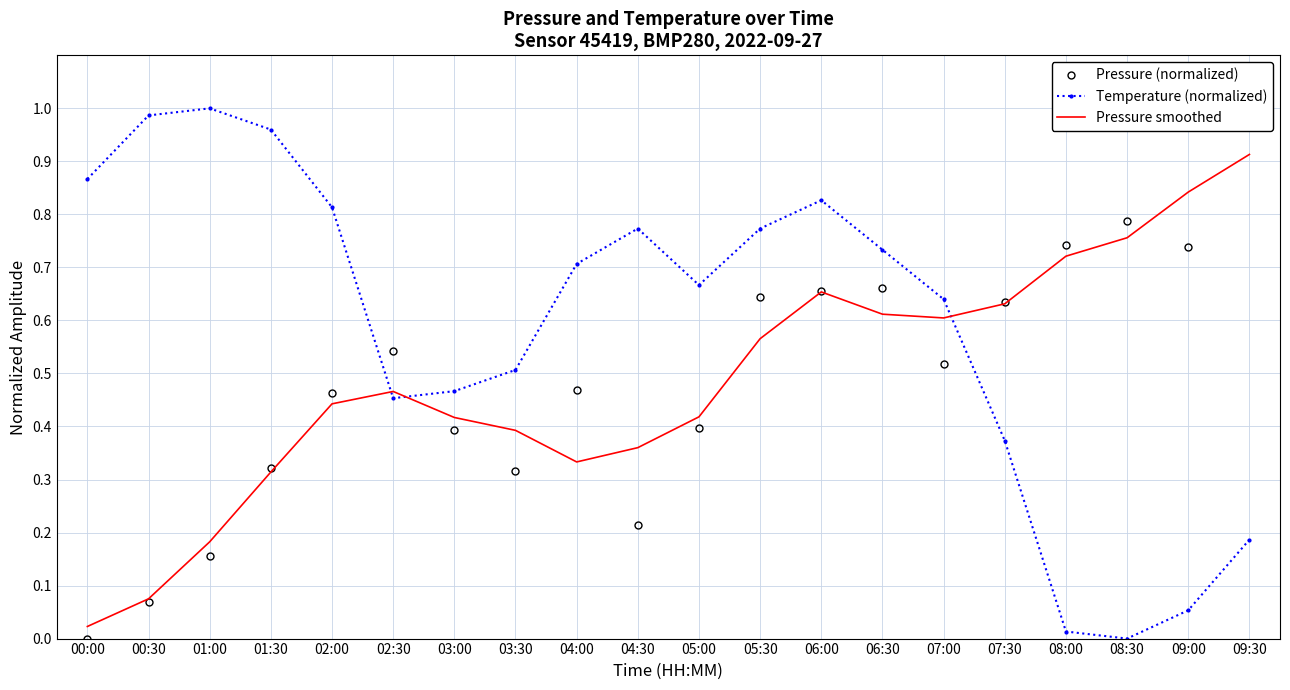

Is it true that Pressure (normalized) equals 0.3 at 01:30?

True